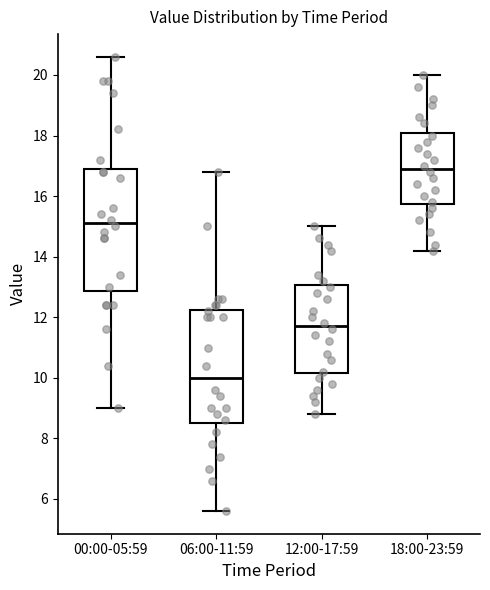

Reading left to right, read every box against the y-axis: the position of its median line, the range the box covers, and the ends of its whiskers. The values are not printed on the chart, so give them approximately, as read against the axis.

00:00-05:59: median 15.2, box 12.8 to 17.0, whiskers 9.0 to 20.6
06:00-11:59: median 10.0, box 8.6 to 12.2, whiskers 5.6 to 16.8
12:00-17:59: median 11.8, box 10.2 to 13.0, whiskers 8.8 to 15.0
18:00-23:59: median 17.0, box 15.8 to 18.2, whiskers 14.2 to 20.0